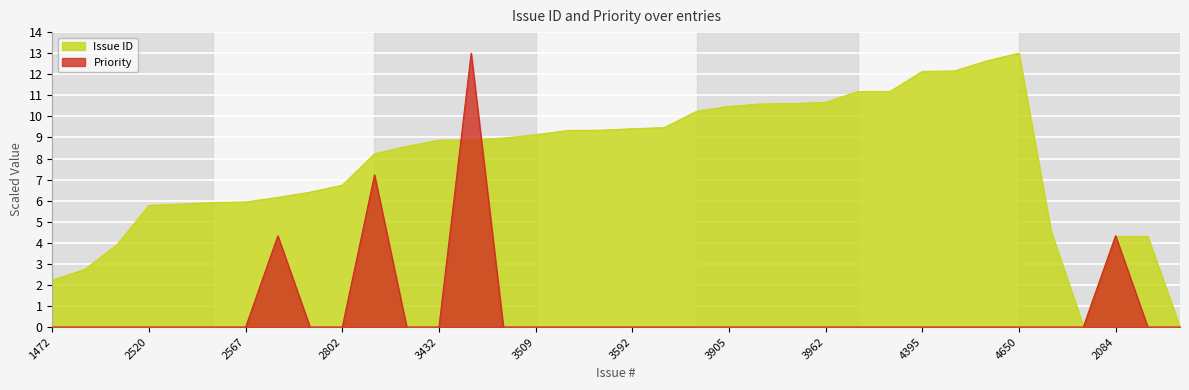

What is the spread (max minus min) of values at 1472?

2.2